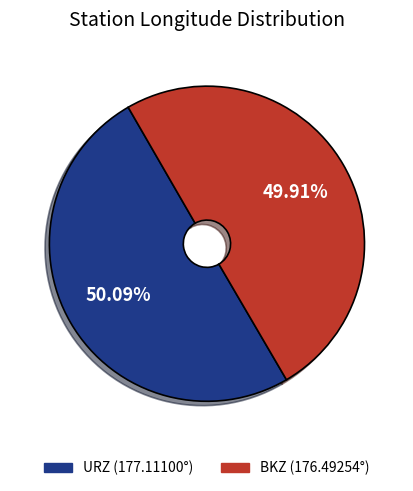

To the nearest percent, what is the average slice percentage?

50%